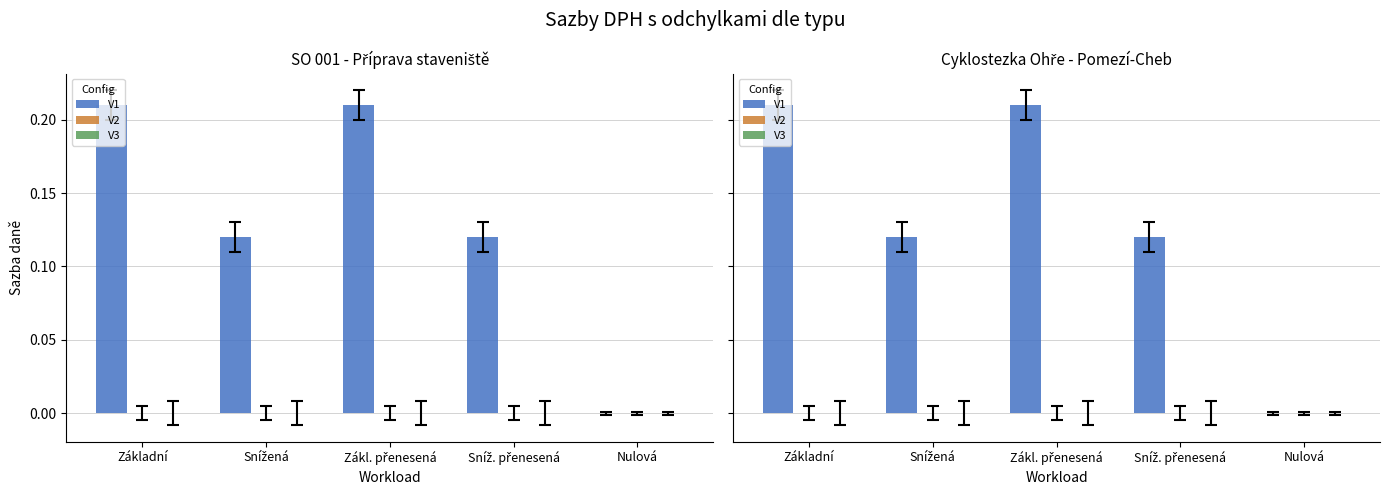

What is the label of the 5th bar from the right?

Základní